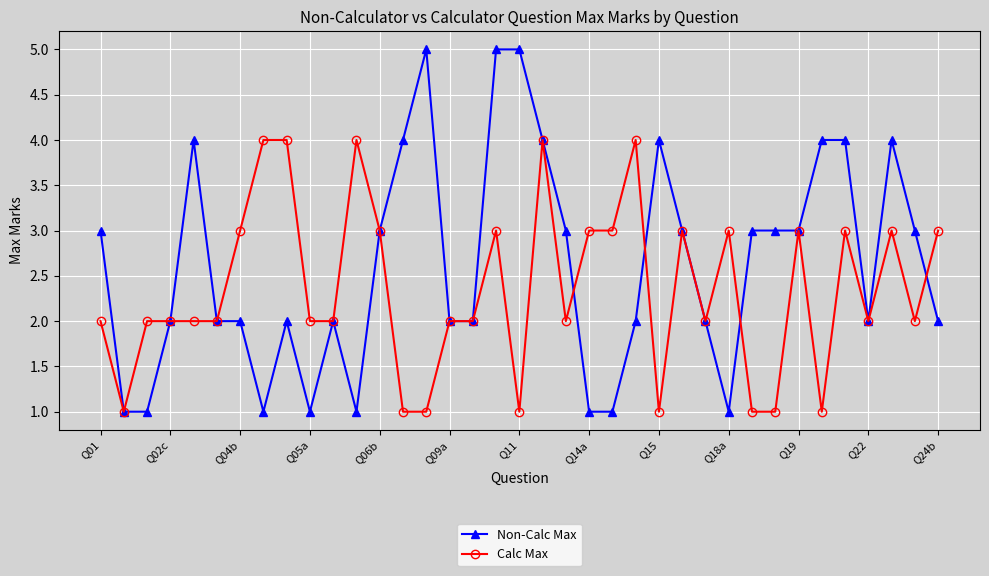

What is the value of the Calc Max point at the 16th from the left?

2